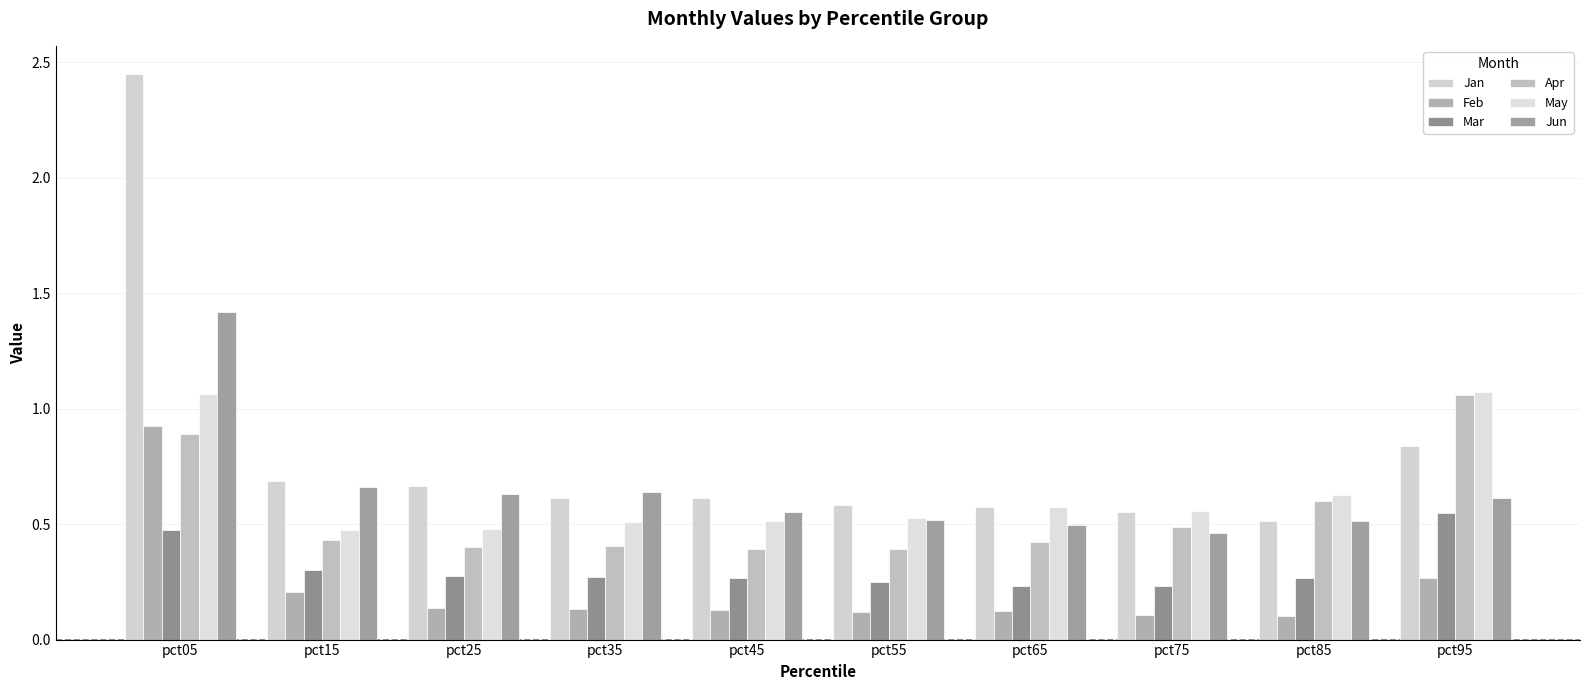

What is the sum of the Jan values at pct25 and pct85?

1.2